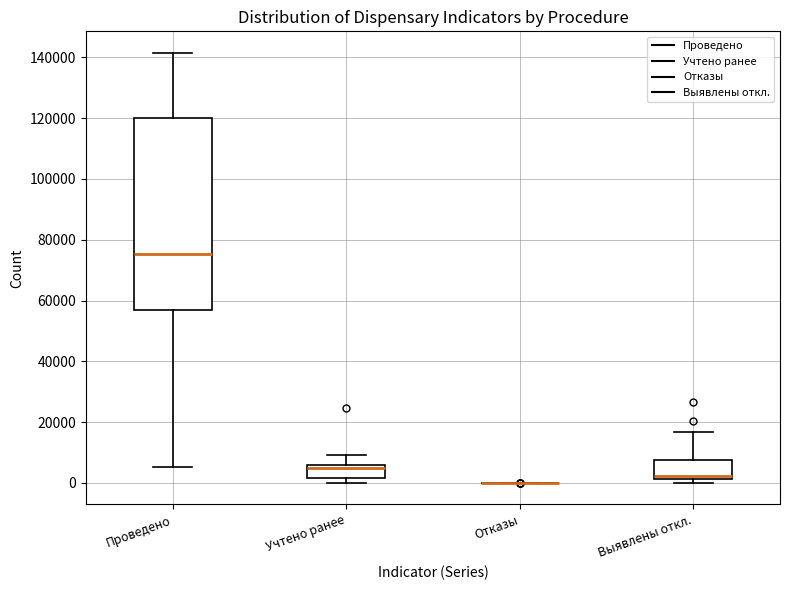

Which box is the tallest, from its lower edge to its upper edge?

Проведено